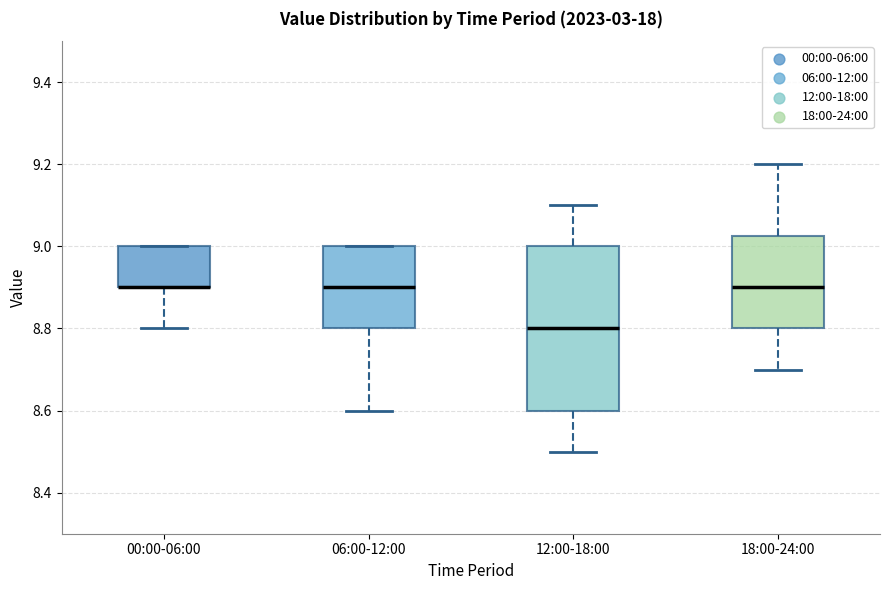

Where is the upper edge of the box for 06:00-12:00 on the y-axis? The values are not printed on the chart, so give them approximately, as read against the axis.

9.00